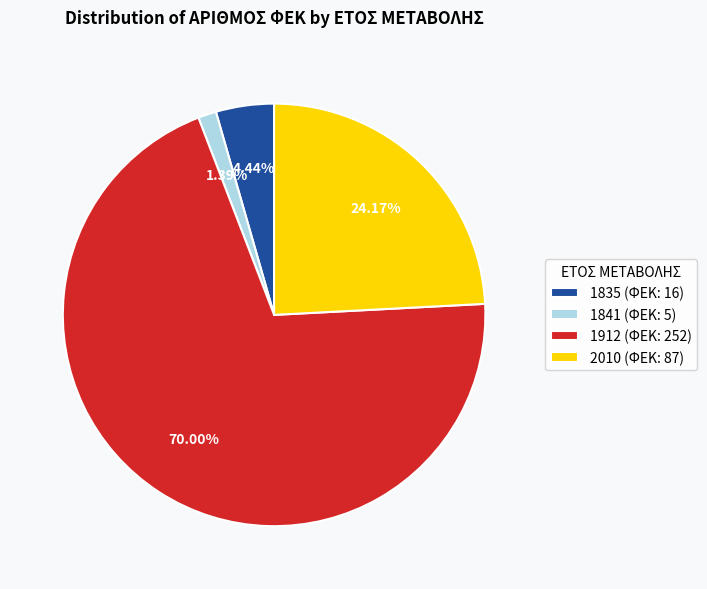

Which slice is the largest?

1912